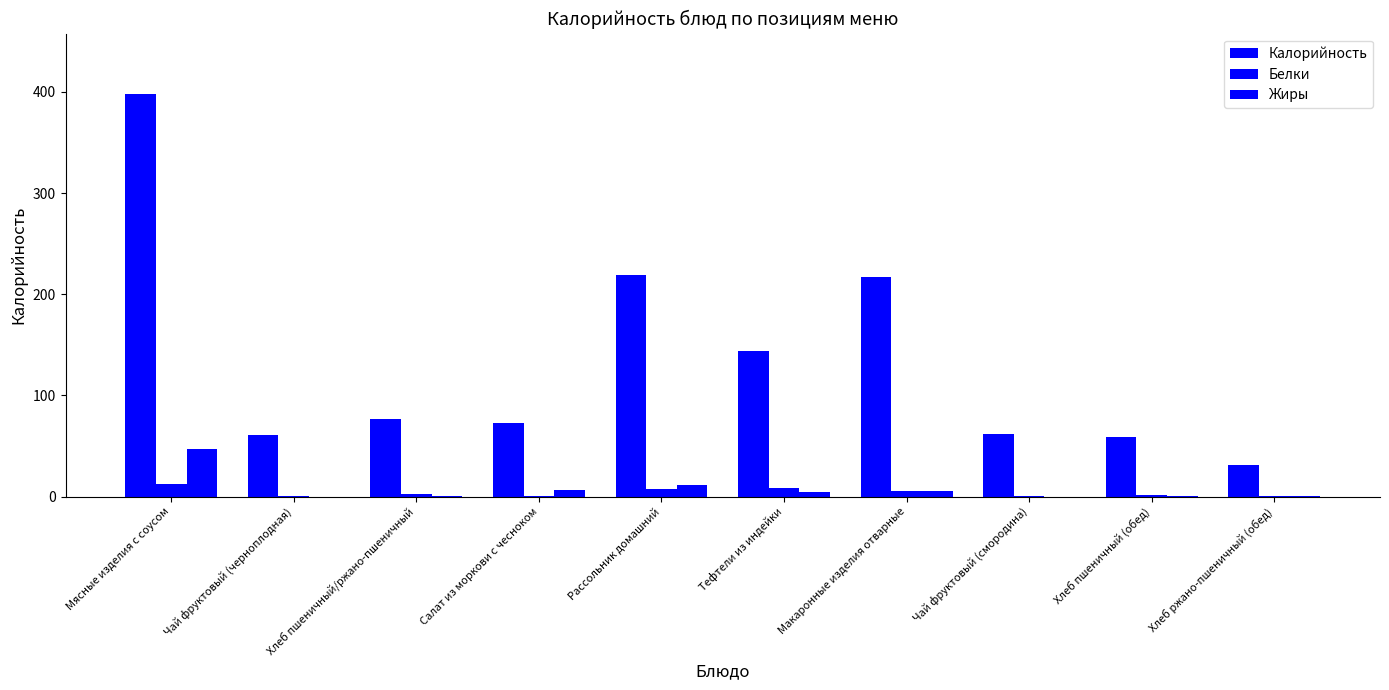

What is the label of the 6th bar from the left?

Тефтели из индейки